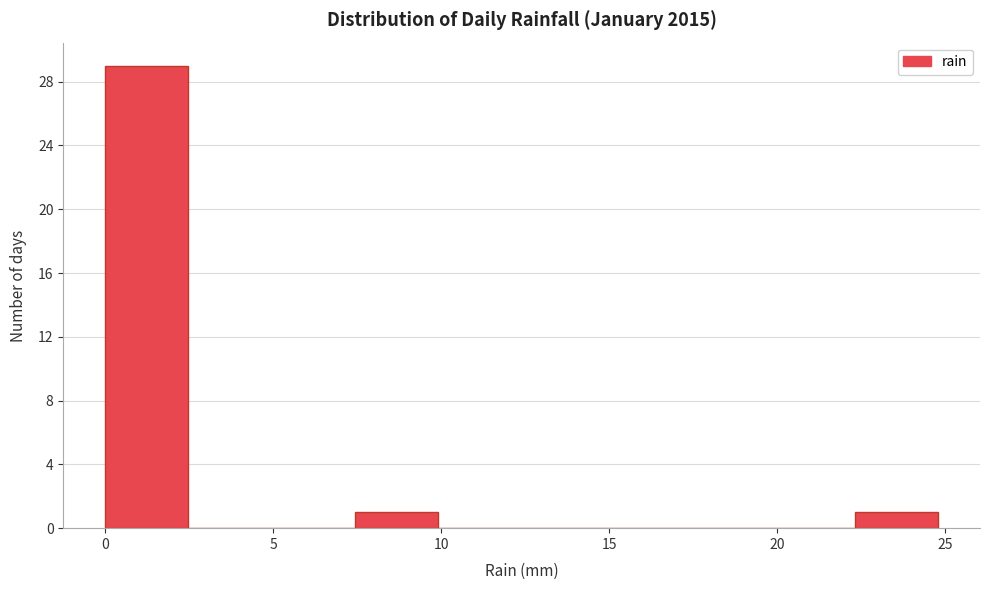

Over which range of the x-axis is the bar tallest?

0.0 to 2.5